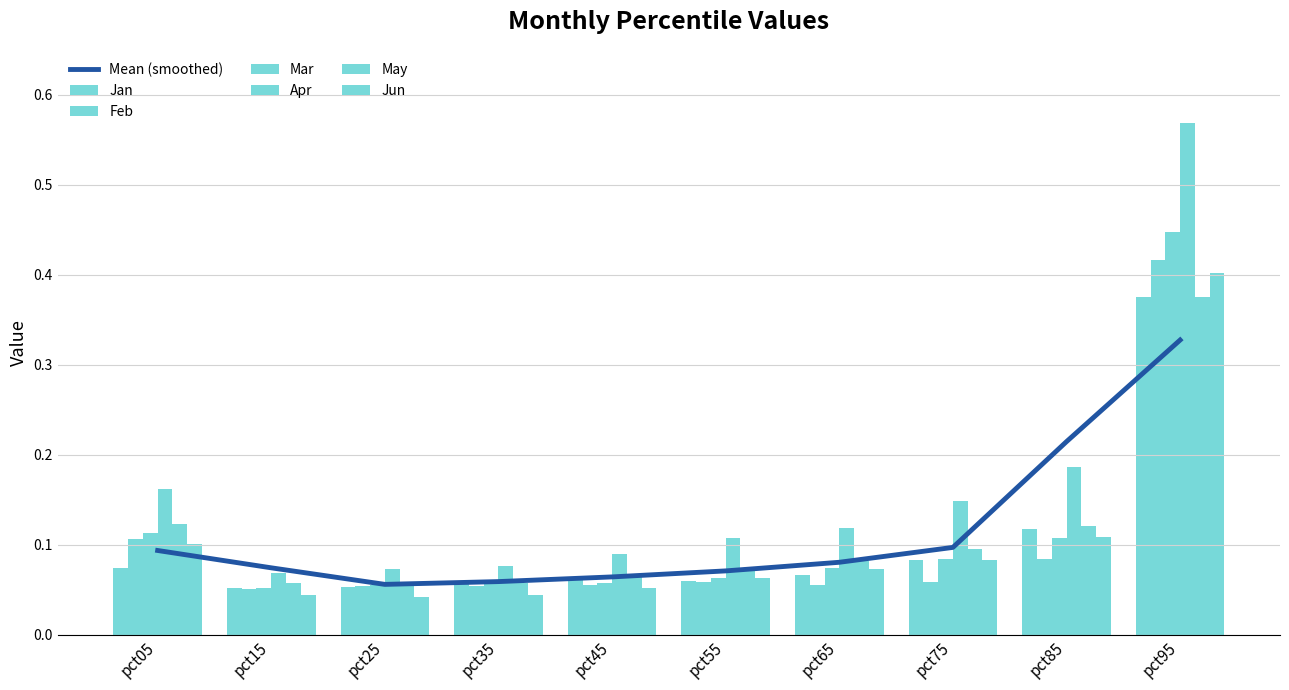

The Mar series shows 0.4 at pct95. True or false?

True